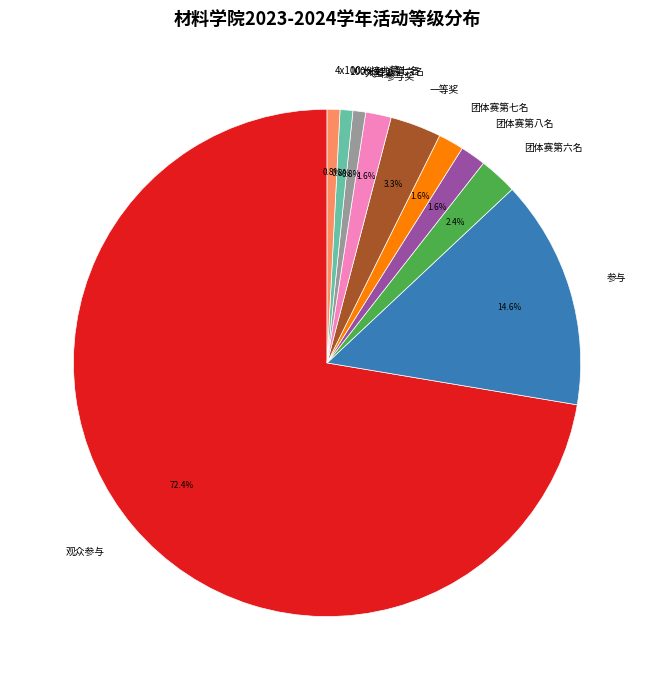

The 参与奖 slice represents 2% of the pie. True or false?

True